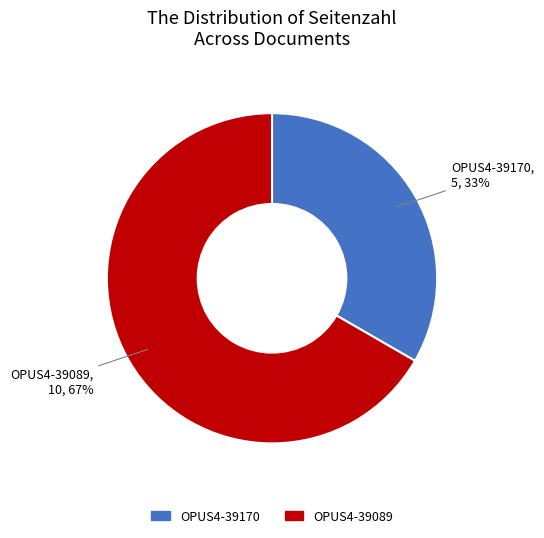

To the nearest percent, what portion does OPUS4-39089 represent?

67%